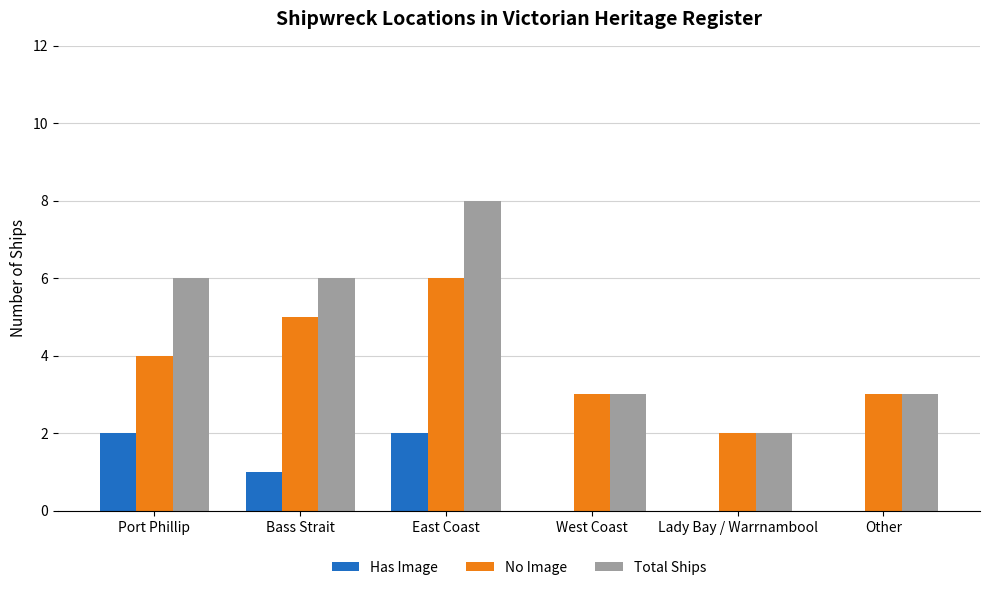

Which series has the widest spread of values?

Total Ships